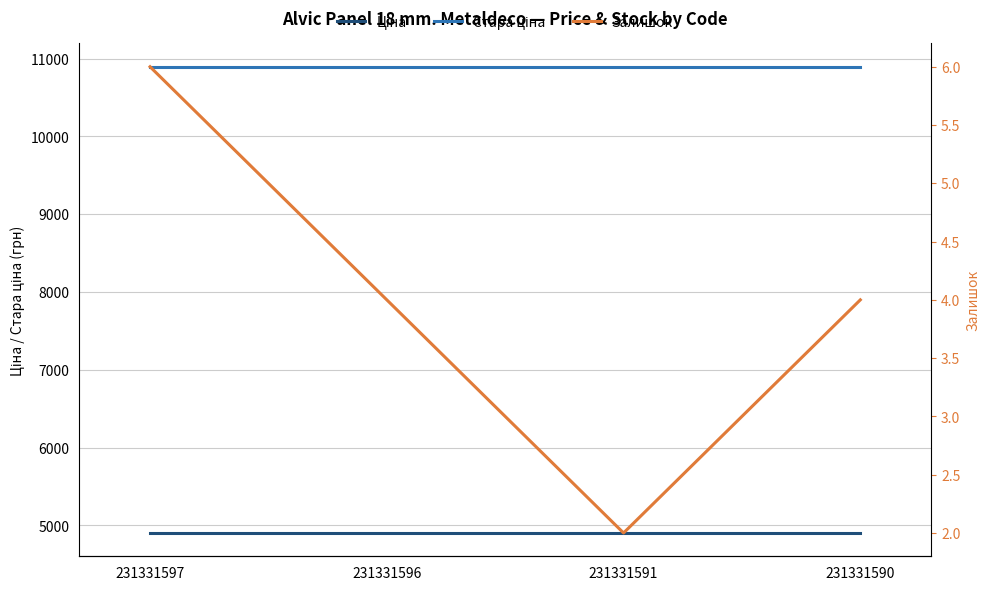

How many data points in Залишок are above 4?

1